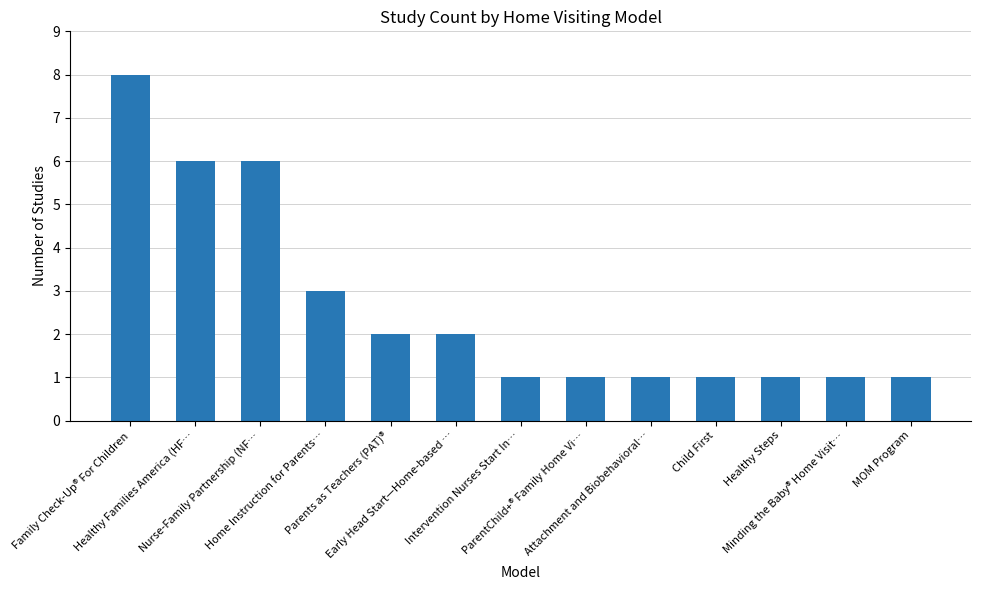

Read the value at Parents as Teachers (PAT)®.

2